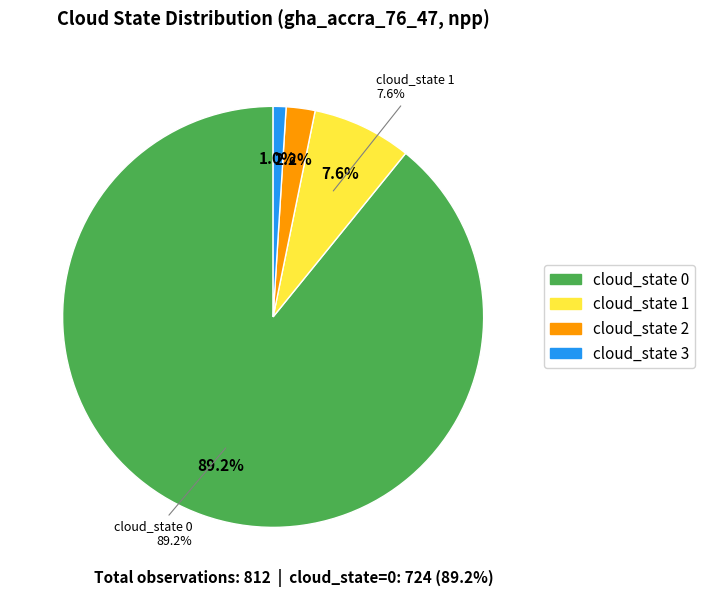

How much of the chart is everything except cloud_state=3?

99.0%